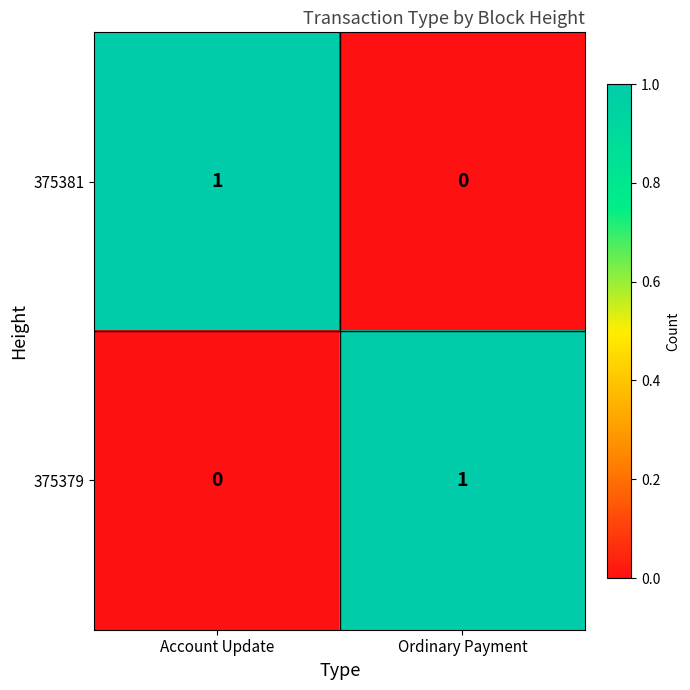

At which label is 375379 closest to 0?

Account Update